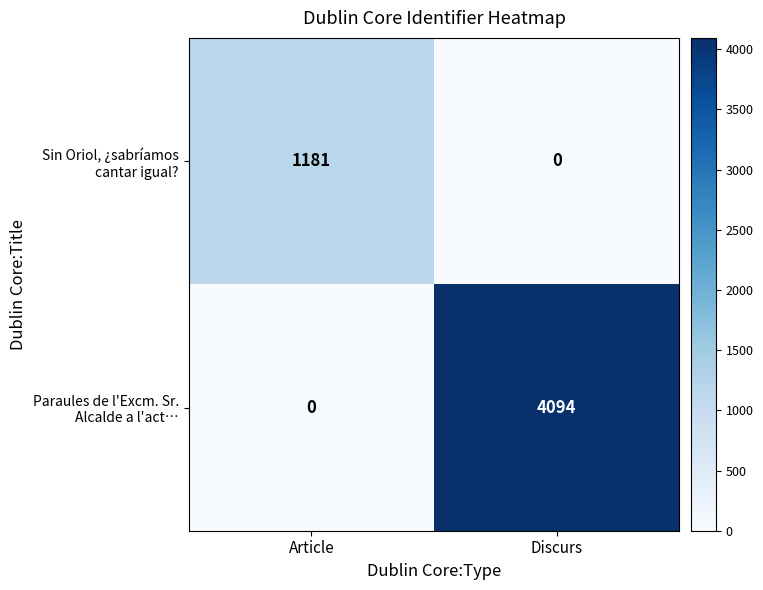

What is the difference between the highest and lowest values at Discurs?

4094